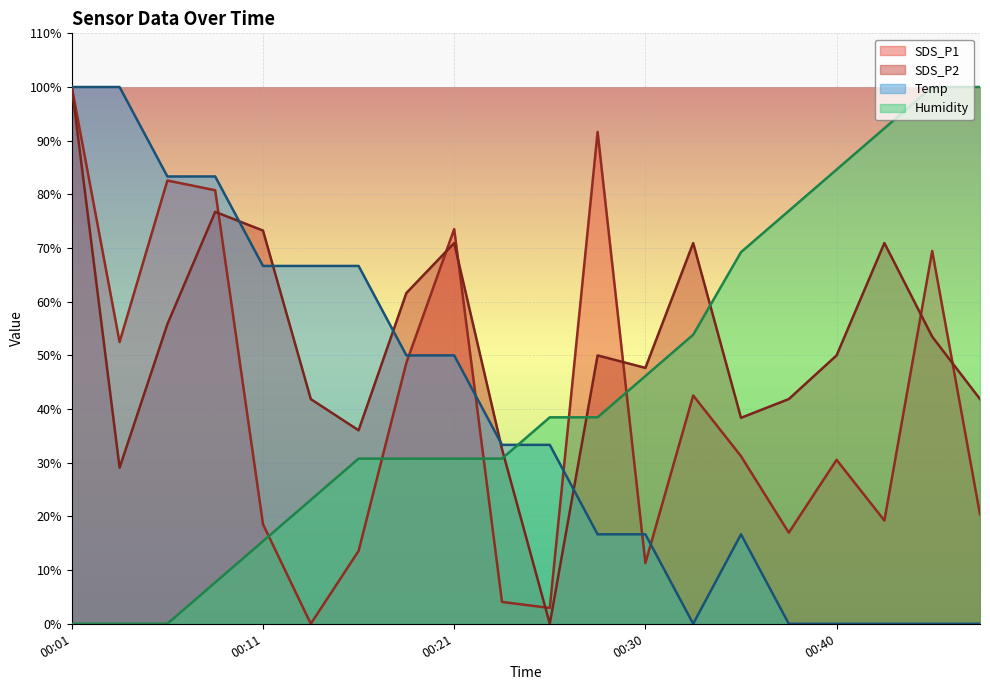

What is the maximum value for Temp?

100.0